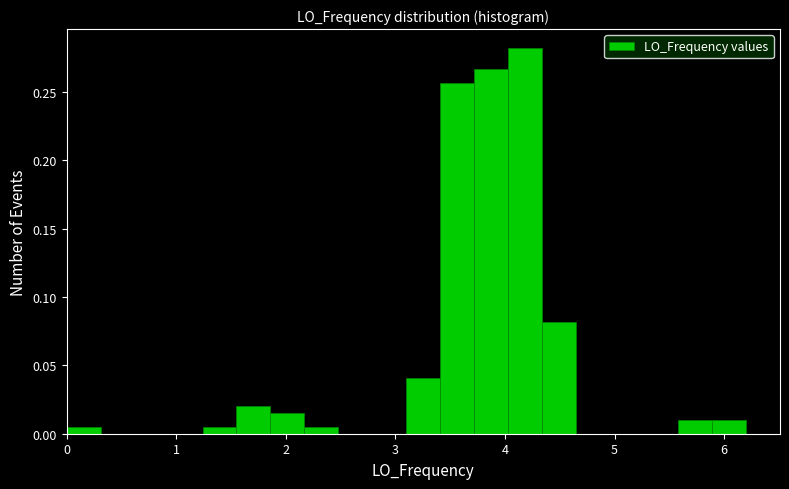

Around what value on the x-axis is the tallest bar? Give the approximate position of its centre, as read against the axis.

4.2